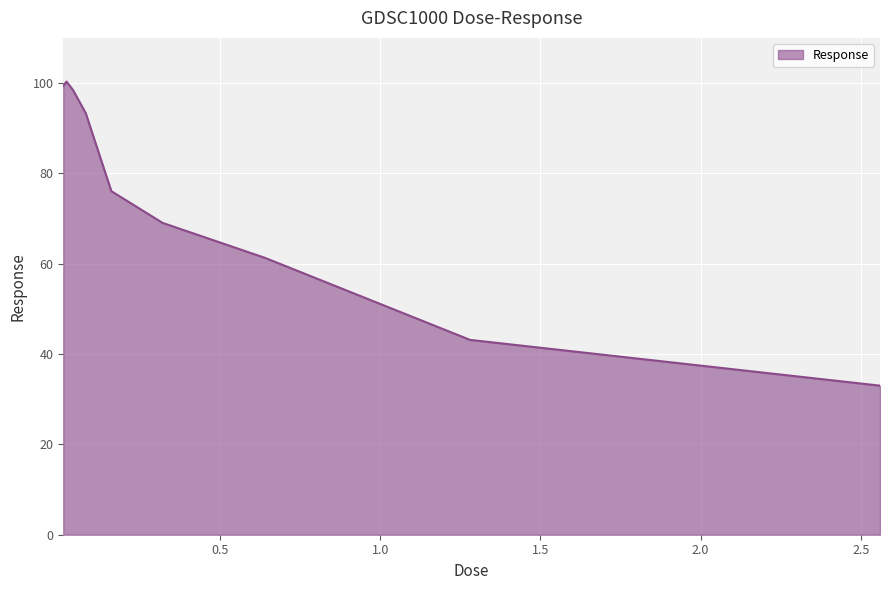

What is the minimum value shown in the chart?

33.0